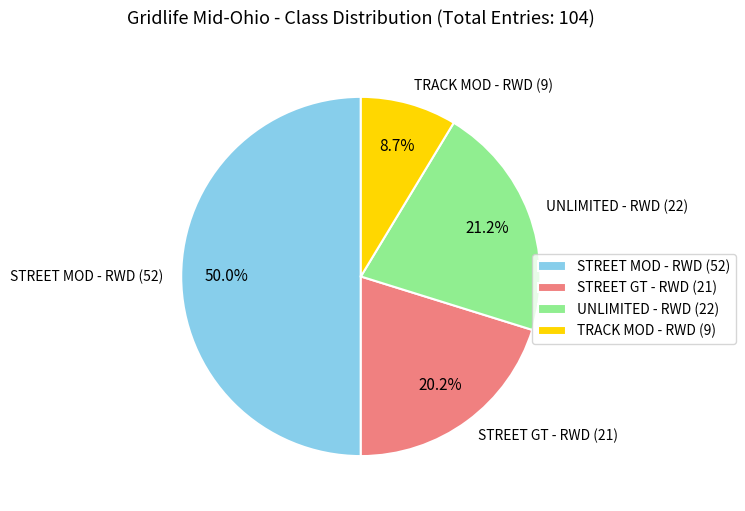

What is the smallest slice in the pie chart?

TRACK MOD - RWD